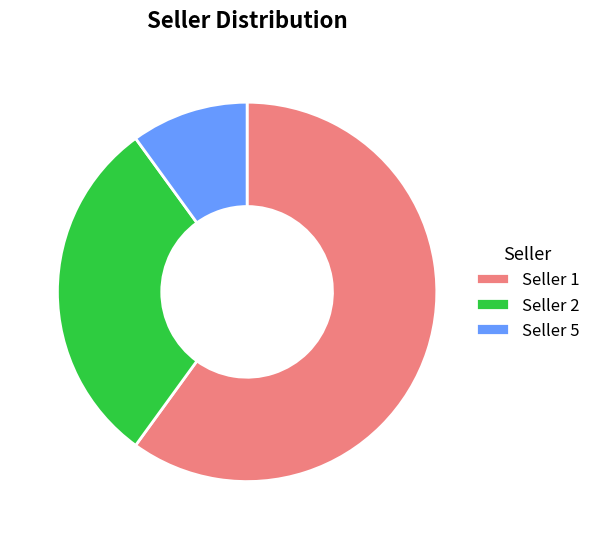

Between Seller 1 and Seller 5, which is larger?

Seller 1